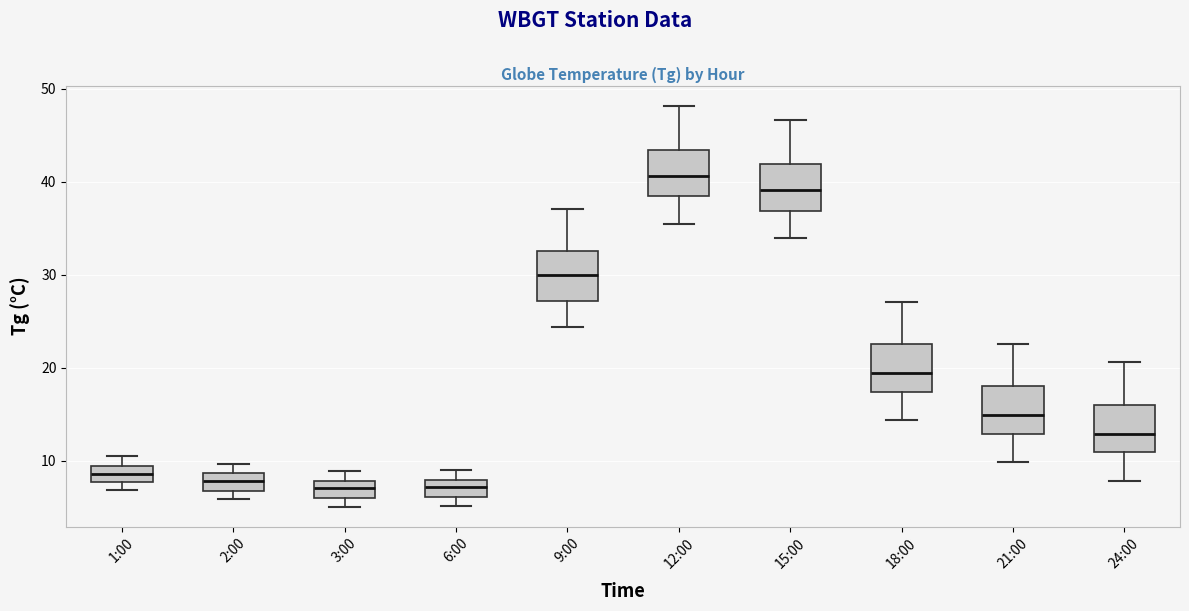

Reading left to right, read every box against the y-axis: the position of its median line, the range the box covers, and the ends of its whiskers. The values are not printed on the chart, so give them approximately, as read against the axis.

1:00: median 9 (inside the box), box 8 to 9, whiskers 7 to 11
2:00: median 8, box 7 to 9, whiskers 6 to 10
3:00: median 7, box 6 to 8, whiskers 5 to 9
6:00: median 7, box 6 to 8, whiskers 5 to 9
9:00: median 30, box 27 to 33, whiskers 24 to 37
12:00: median 41, box 39 to 43, whiskers 36 to 48
15:00: median 39, box 37 to 42, whiskers 34 to 47
18:00: median 19, box 17 to 23, whiskers 14 to 27
21:00: median 15, box 13 to 18, whiskers 10 to 23
24:00: median 13, box 11 to 16, whiskers 8 to 21